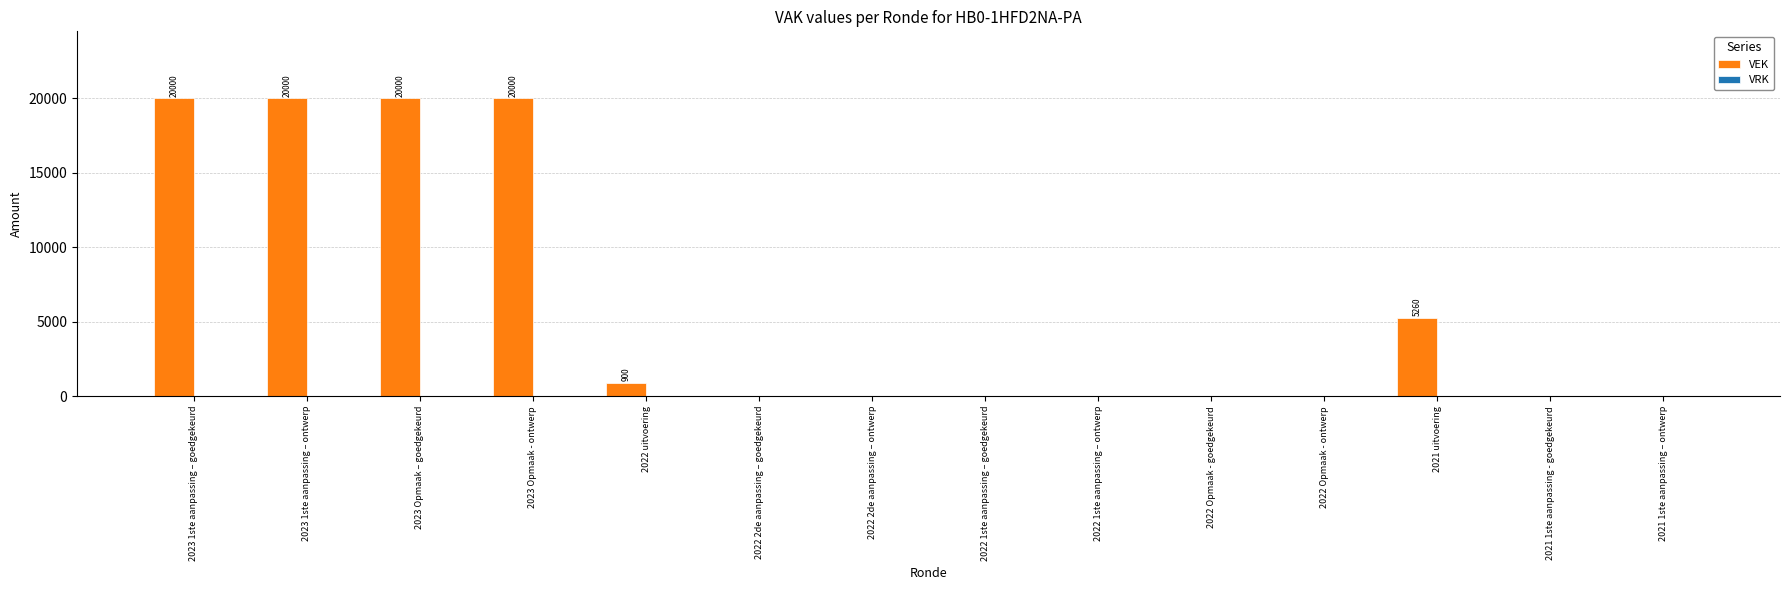

Reading left to right, transcribe all the data shown in this chart.

2023 1ste aanpassing – goedgekeurd=20000	2023 1ste aanpassing – ontwerp=20000	2023 Opmaak – goedgekeurd=20000	2023 Opmaak - ontwerp=20000	2022 uitvoering=900	2022 2de aanpassing – goedgekeurd=0	2022 2de aanpassing – ontwerp=0	2022 1ste aanpassing – goedgekeurd=0	2022 1ste aanpassing – ontwerp=0	2022 Opmaak - goedgekeurd=0	2022 Opmaak - ontwerp=0	2021 uitvoering=5260	2021 1ste aanpassing - goedgekeurd=0	2021 1ste aanpassing – ontwerp=0